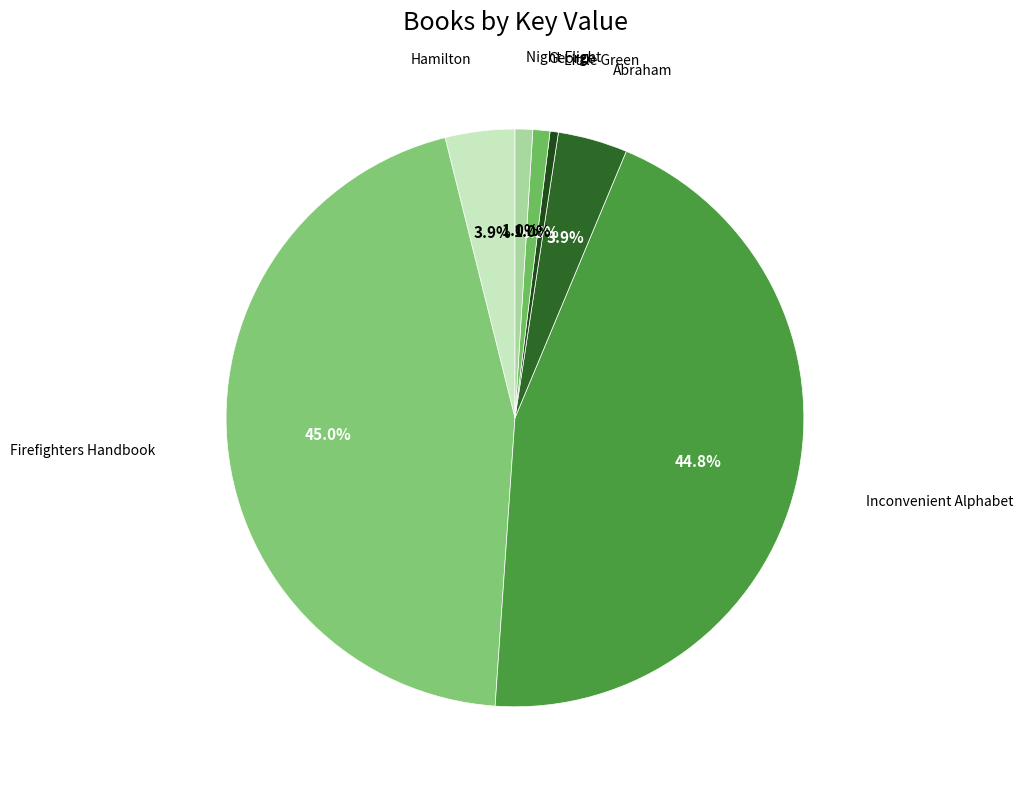

How many slices are in this pie chart?

7